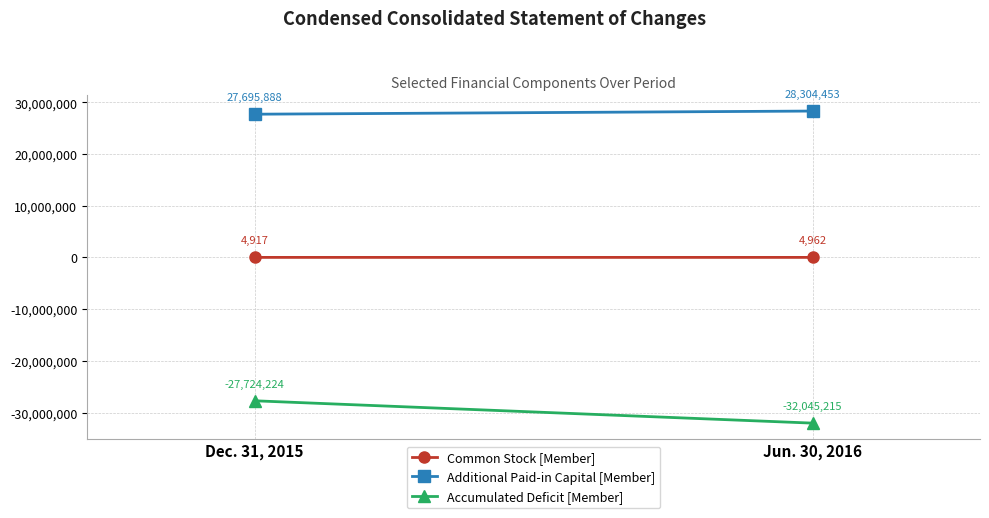

What is the total value across all series at Dec. 31, 2015?

-23419